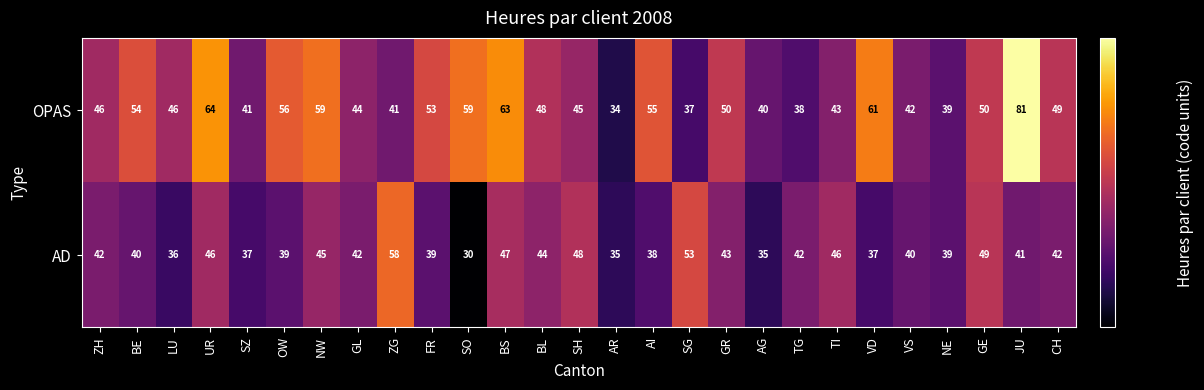

At UR, list the series in order from largest to smallest.

OPAS, AD